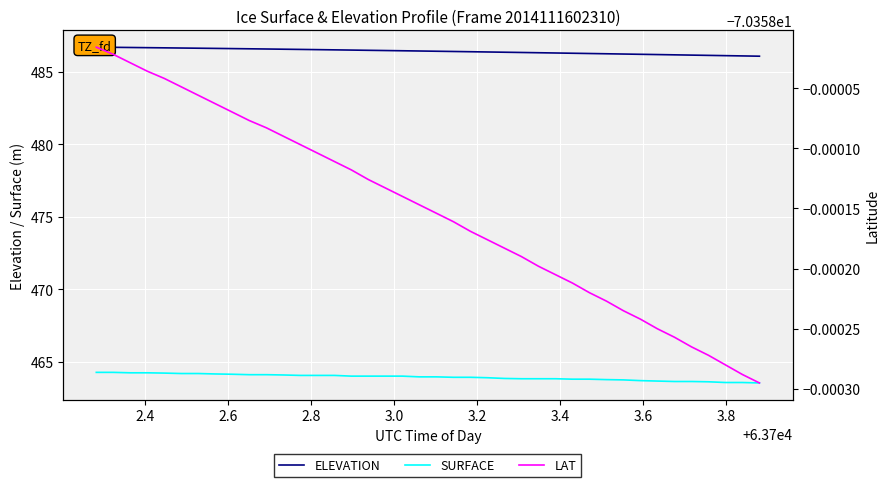

What is the minimum value for SURFACE?

463.5